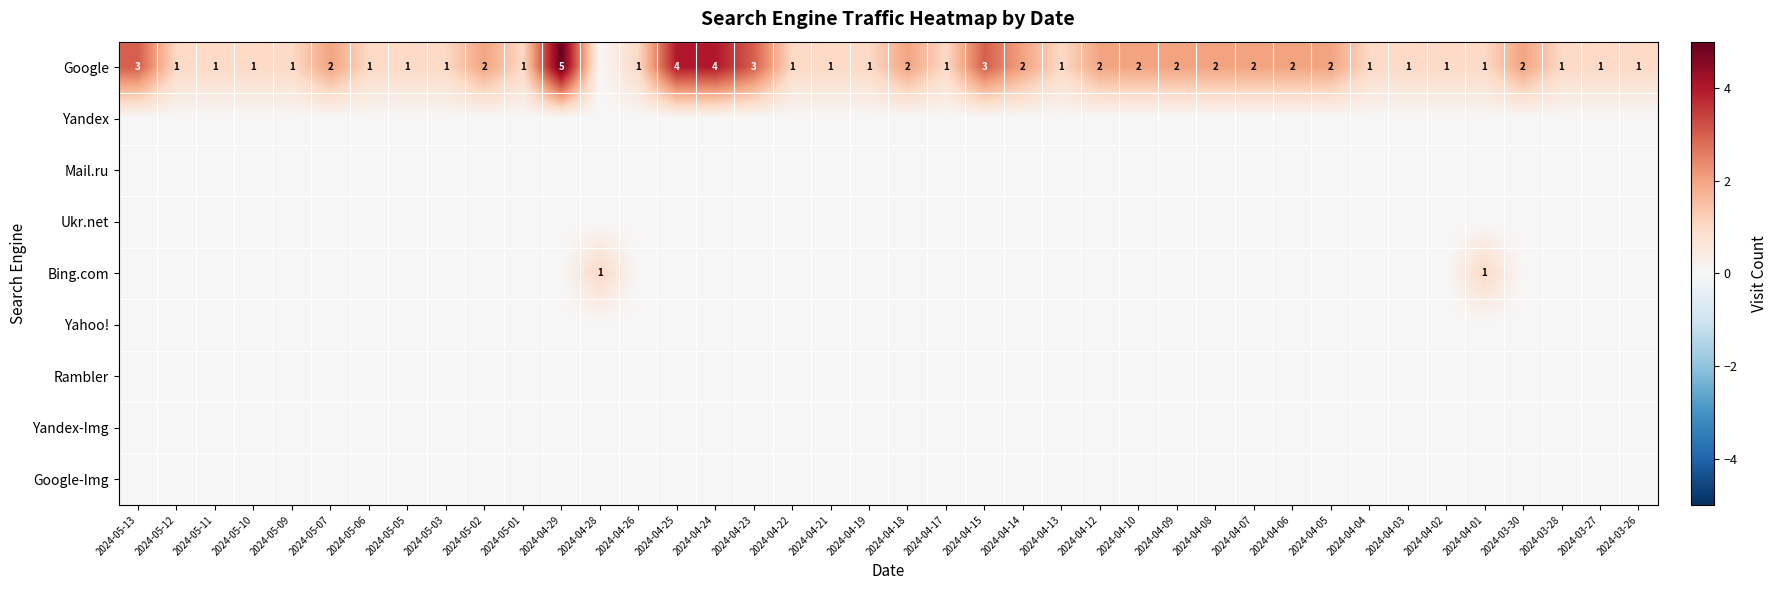

At which category is the sum across all series the highest?

2024-04-29